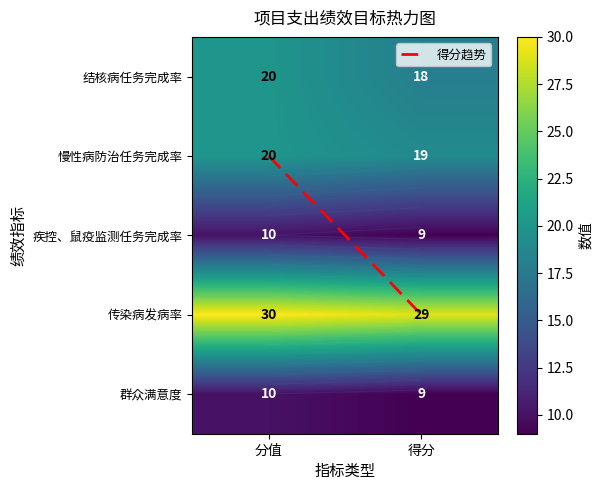

Count the 传染病发病率 values in the range 29 to 30.

2